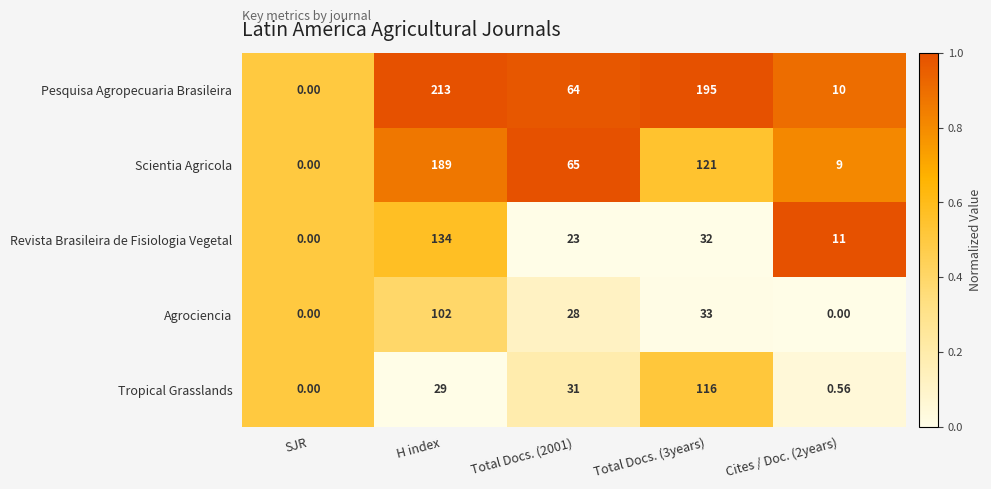

Which label corresponds to the largest value in the chart?

H index